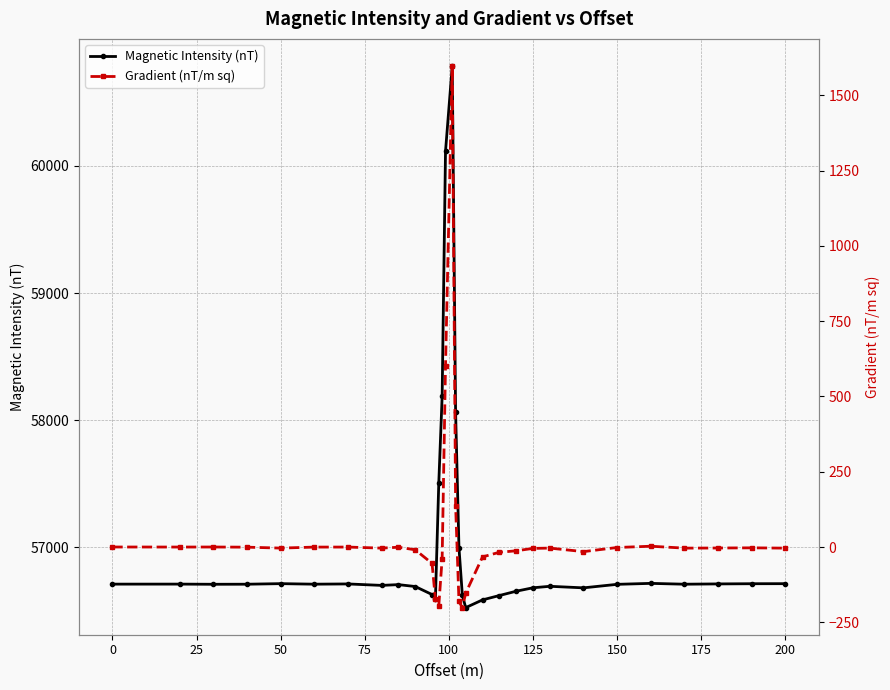

Is it true that Gradient (nT/m sq) equals 0.0 at 25?

False